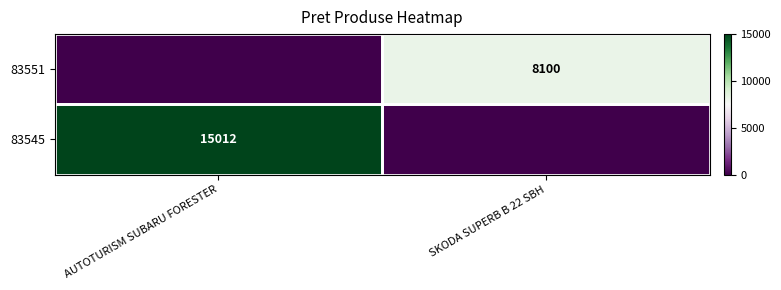

True or false: 83551 has a value of 10598 at SKODA SUPERB B 22 SBH.

False